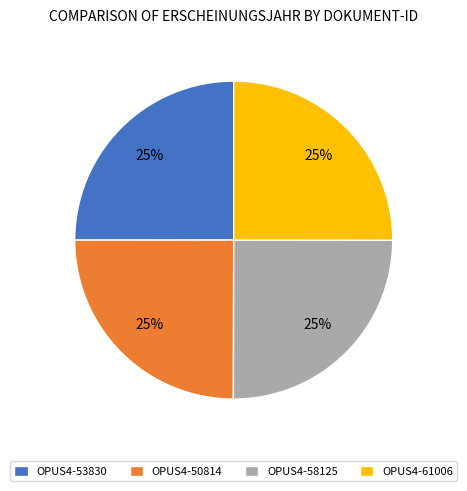

Is it true that OPUS4-50814 is 40% of the pie?

False